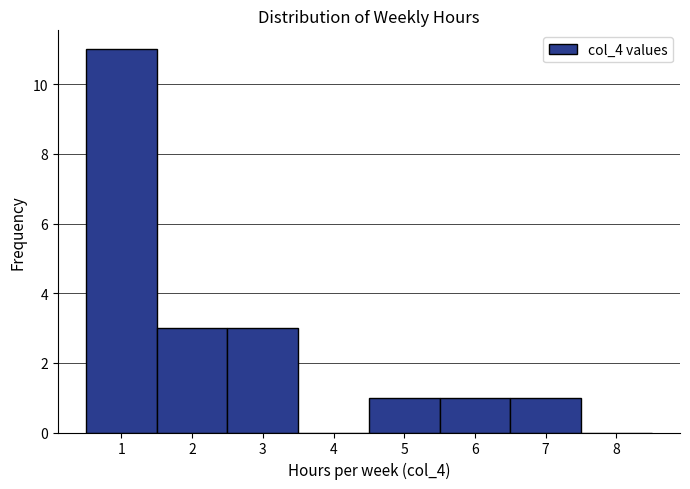

Over which range of the x-axis is the bar tallest?

0.5 to 1.5